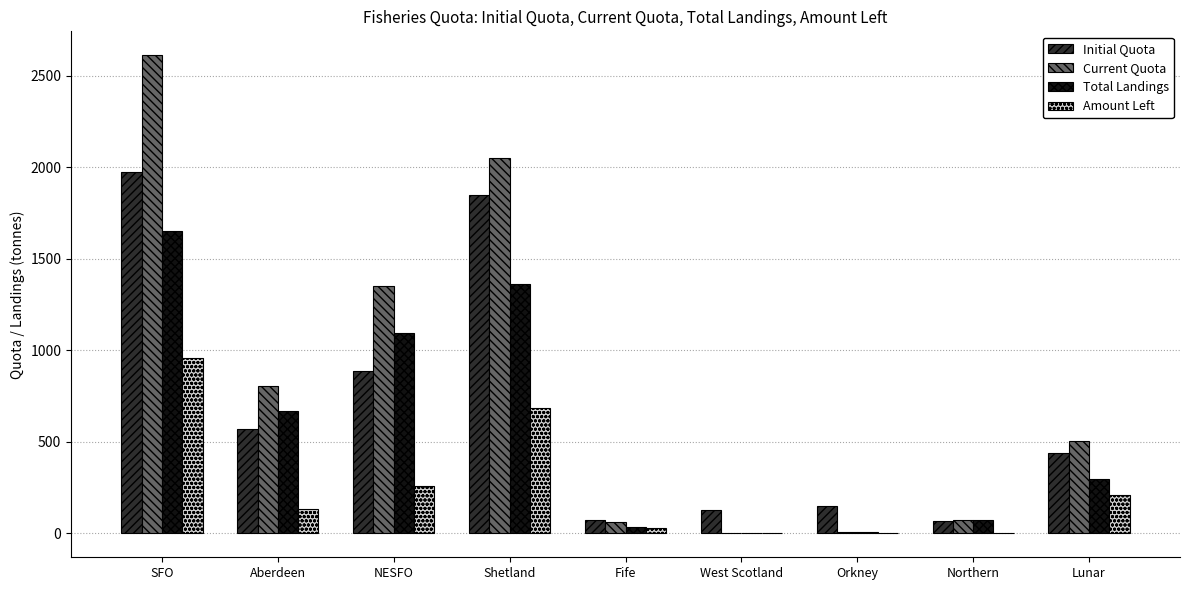

What are all the series names shown in the legend?

Initial Quota, Current Quota, Total Landings, Amount Left